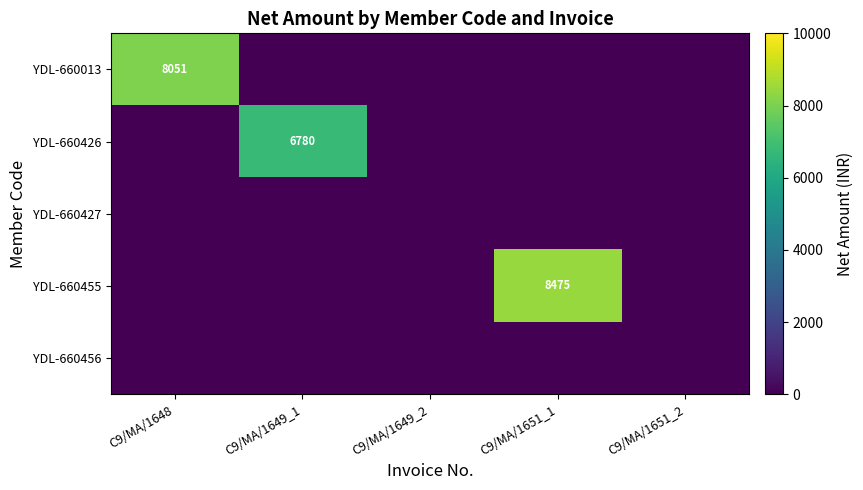

The value of YDL-660455 at C9/MA/1651_1 is 4218. True or false?

False